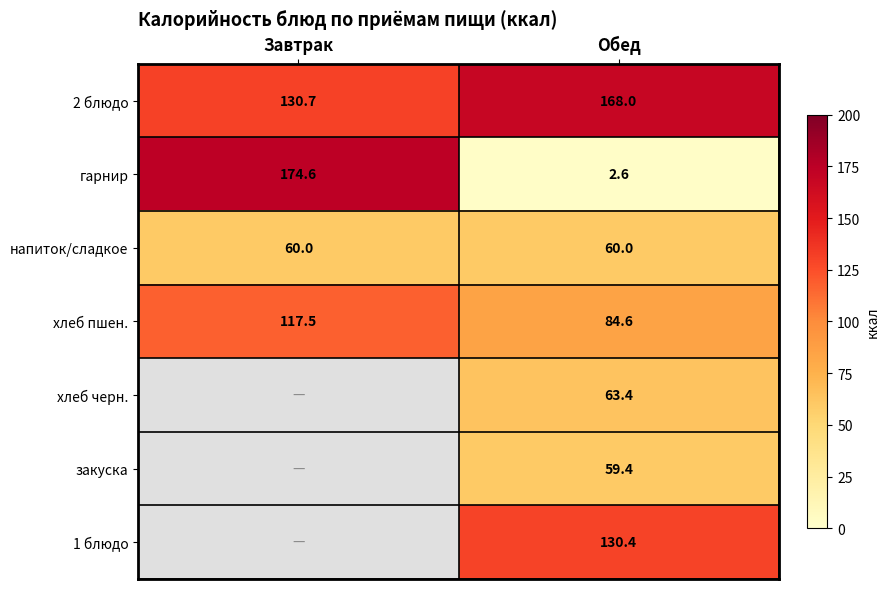

Is the value of хлеб черн. at Обед greater than the value of закуска at Обед?

Yes